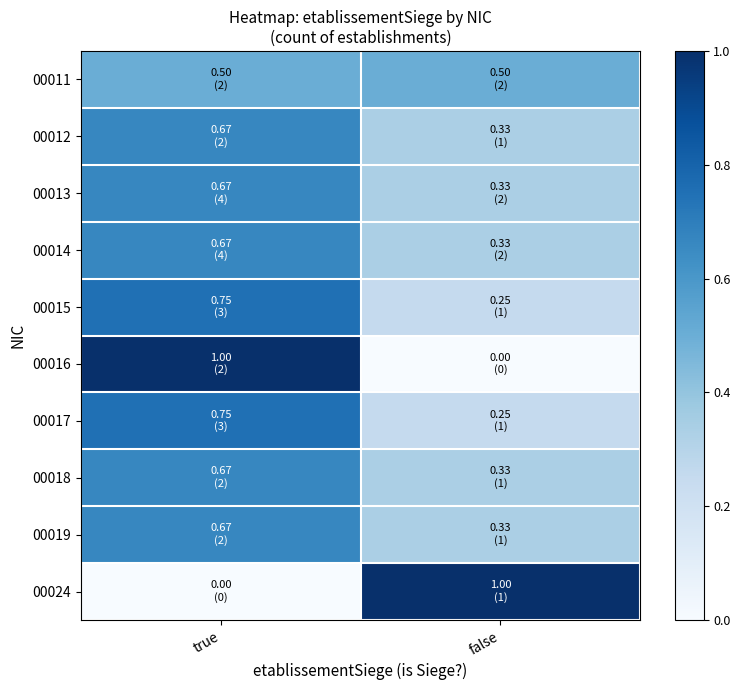

Reading left to right, extract all data points from this chart.

00011: true=0.5	false=0.5
00012: true=0.7	false=0.3
00013: true=0.7	false=0.3
00014: true=0.7	false=0.3
00015: true=0.8	false=0.2
00016: true=1.0	false=0.0
00017: true=0.8	false=0.2
00018: true=0.7	false=0.3
00019: true=0.7	false=0.3
00024: true=0.0	false=1.0